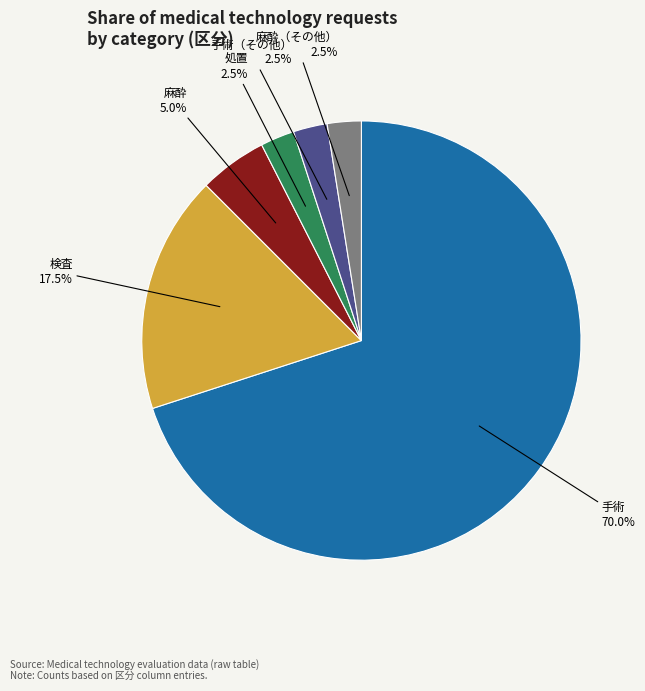

Is there any slice that represents more than half of the pie?

Yes